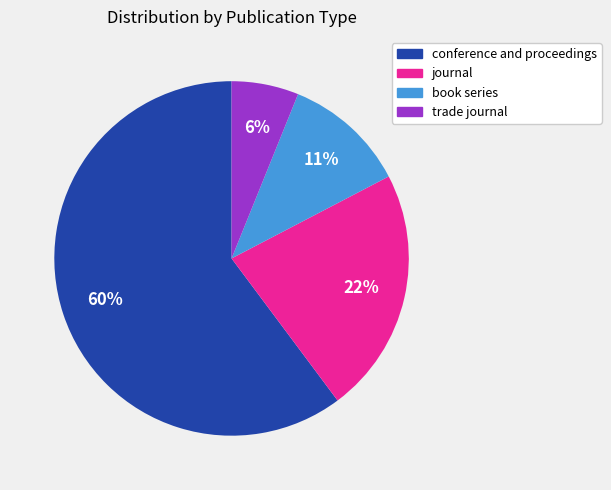

How many slices are in this pie chart?

4